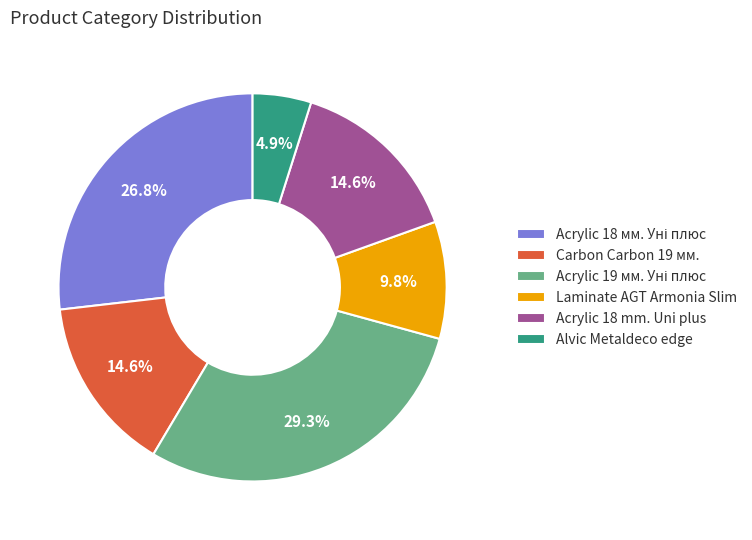

What portion of the pie excludes Laminate AGT Armonia Slim?

90.2%